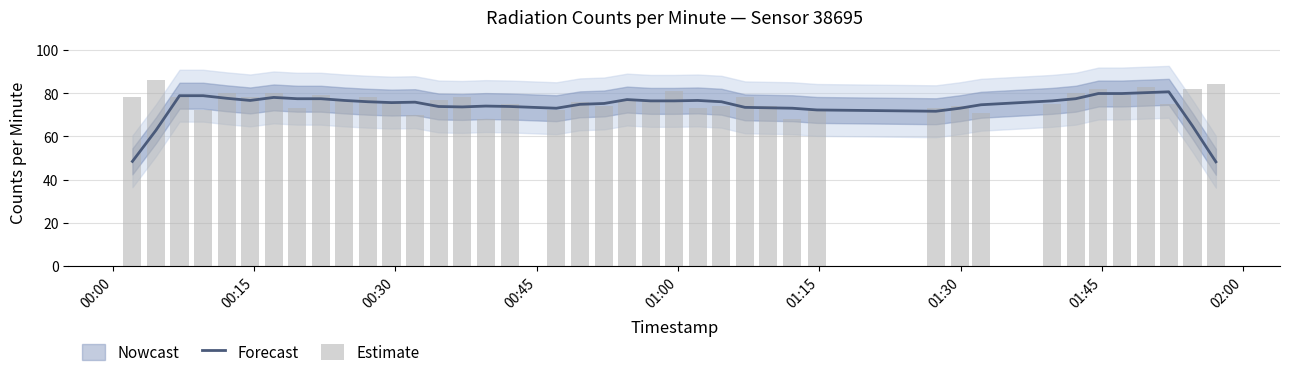

How many groups of bars are there?

40